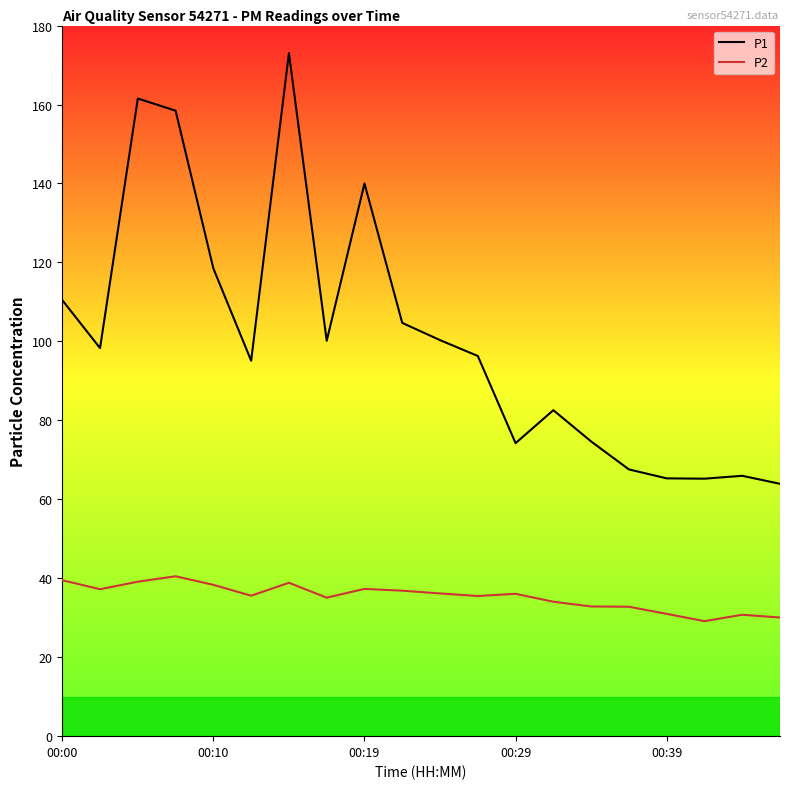

Which series has the largest total across all categories?

P1